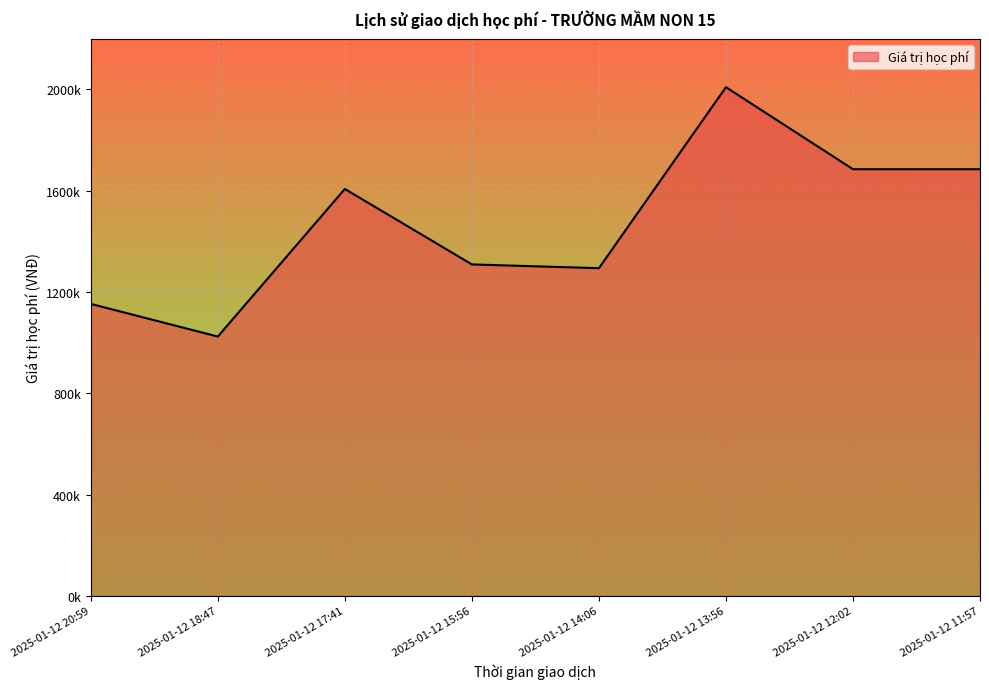

Does the chart have visible grid lines?

Yes